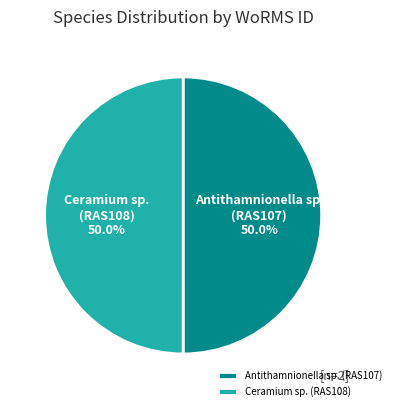

To the nearest percent, what is the average slice percentage?

50%